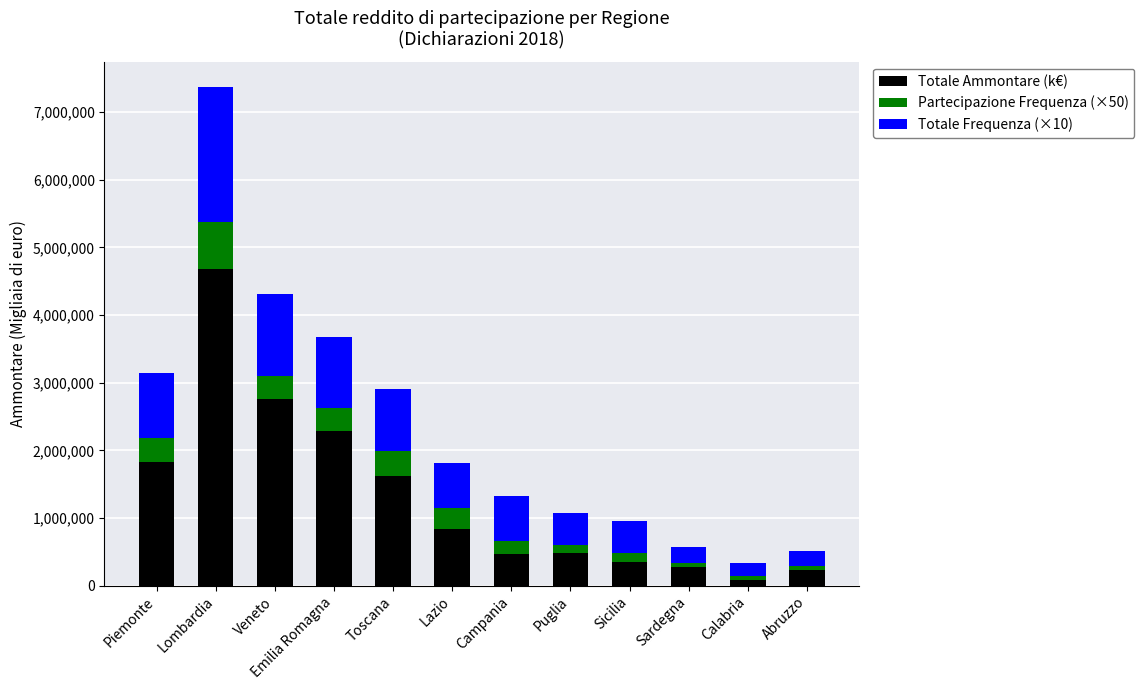

What is the total value across all series at Veneto?

4305528